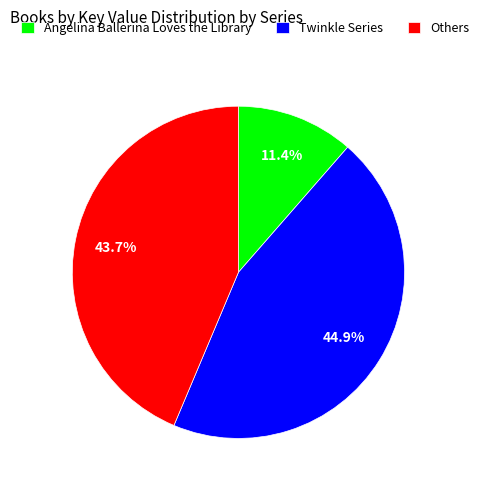

Which slice is the largest?

Twinkle Series